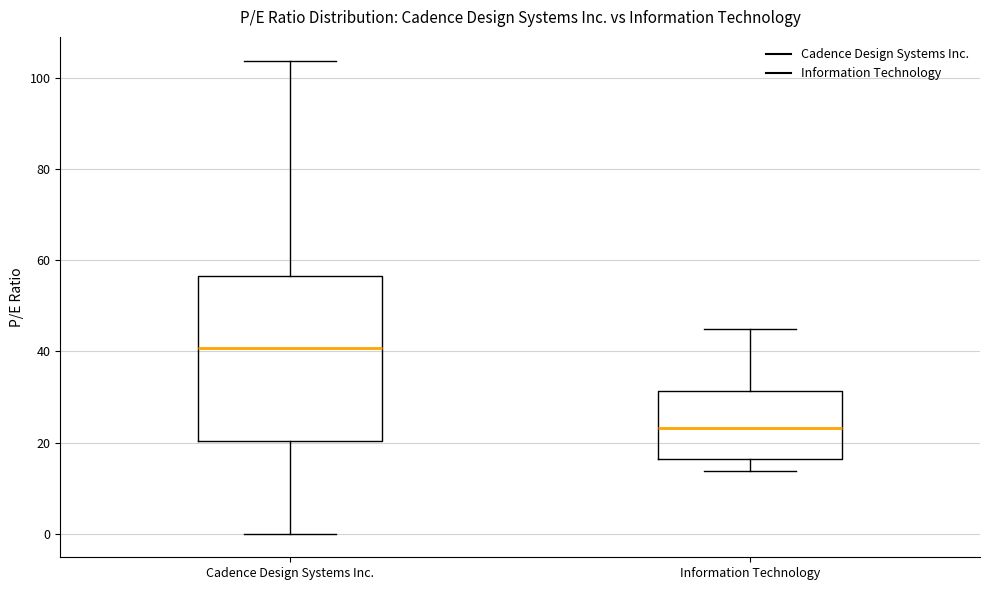

Where does the upper whisker of the box for Information Technology end on the y-axis? The values are not printed on the chart, so give them approximately, as read against the axis.

44